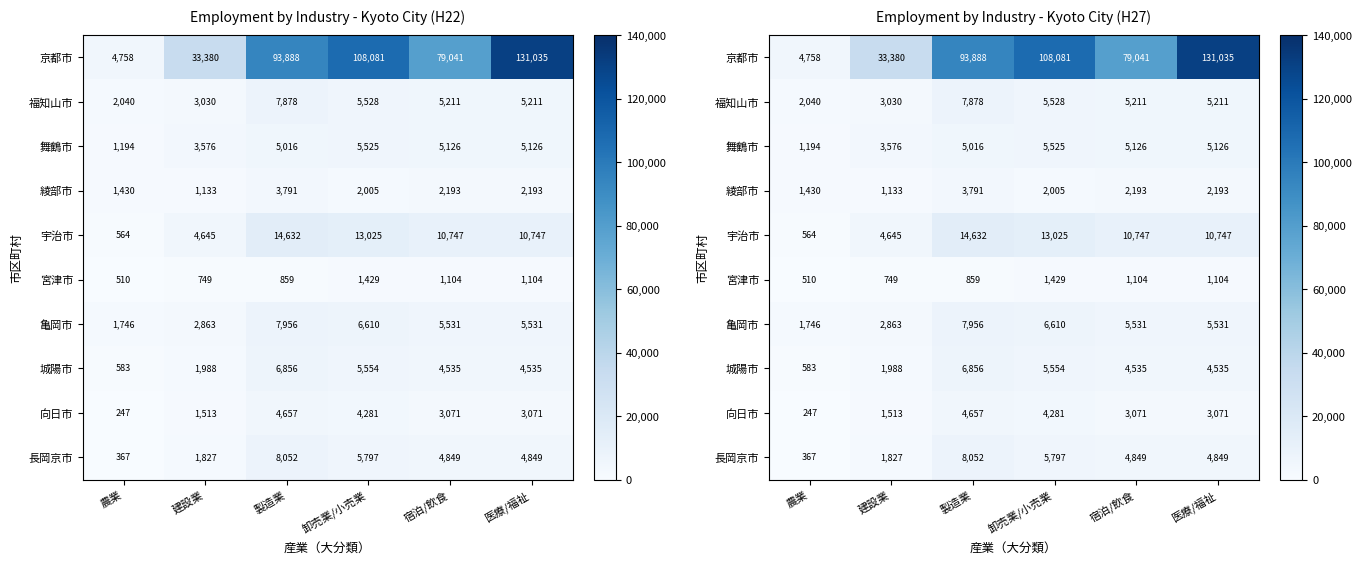

True or false: 京都市 has a value of 25346 at 製造業.

False